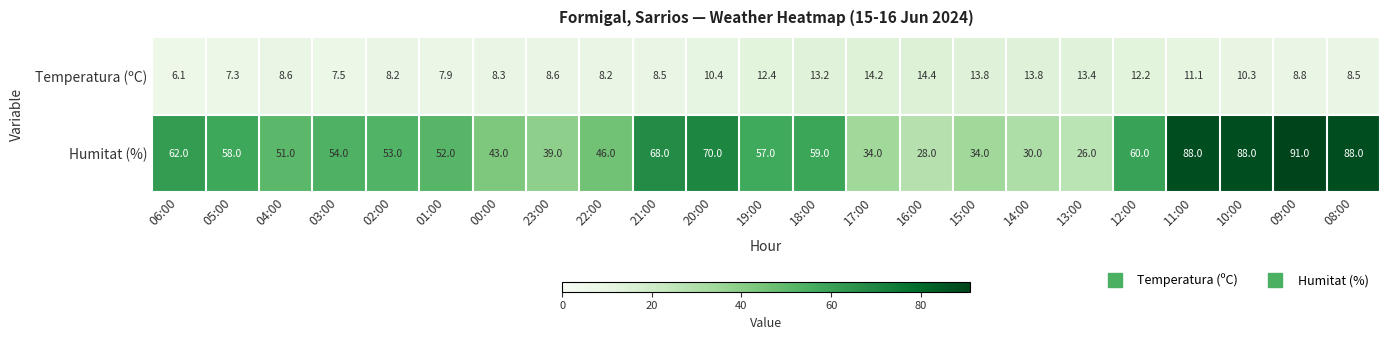

What is the average value of the Temperatura (ºC) series?

10.2